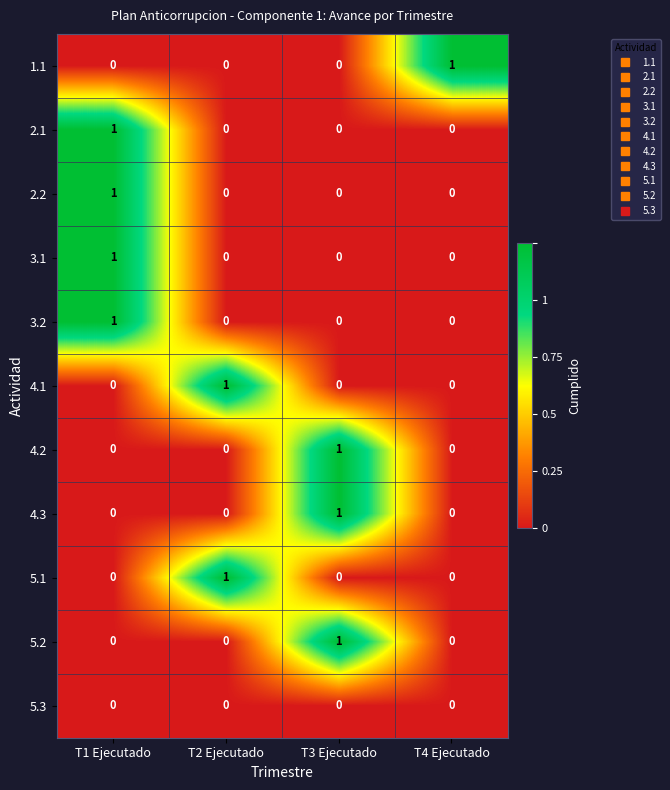

The 3.1 series shows 0 at T2 Ejecutado. True or false?

True